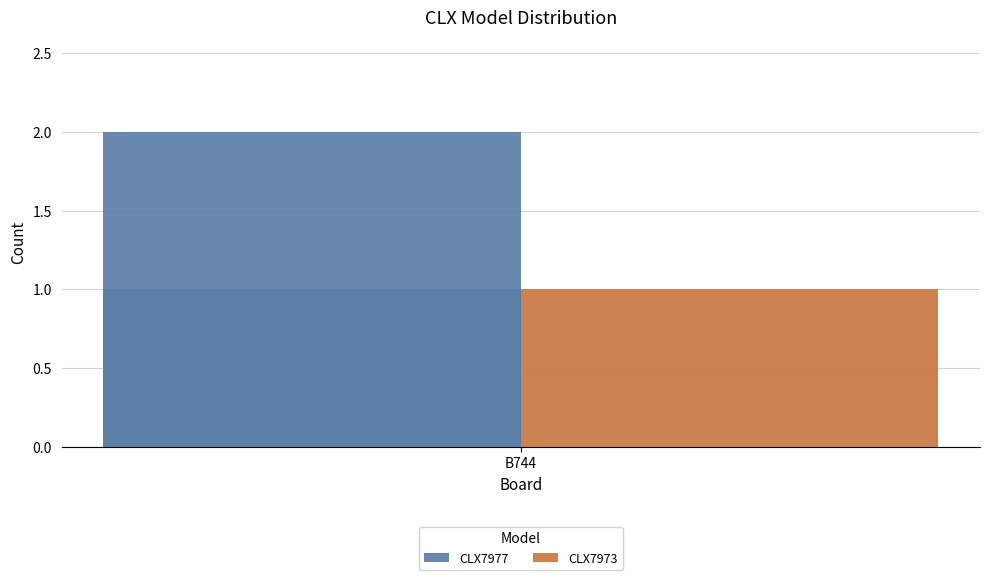

What are all the series names shown in the legend?

CLX7977, CLX7973